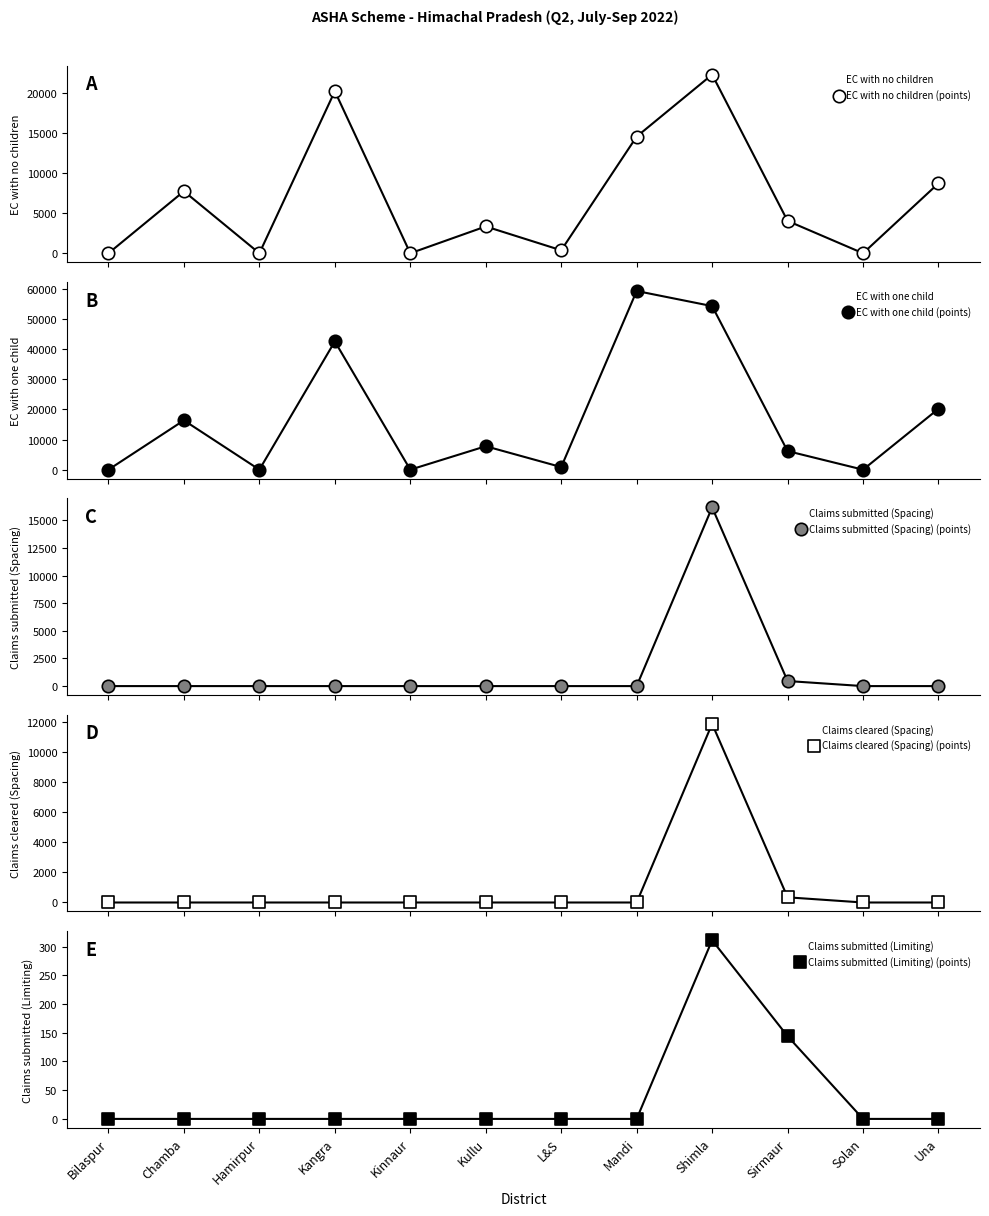

Which series has the largest Y range (max minus min)?

EC with one child